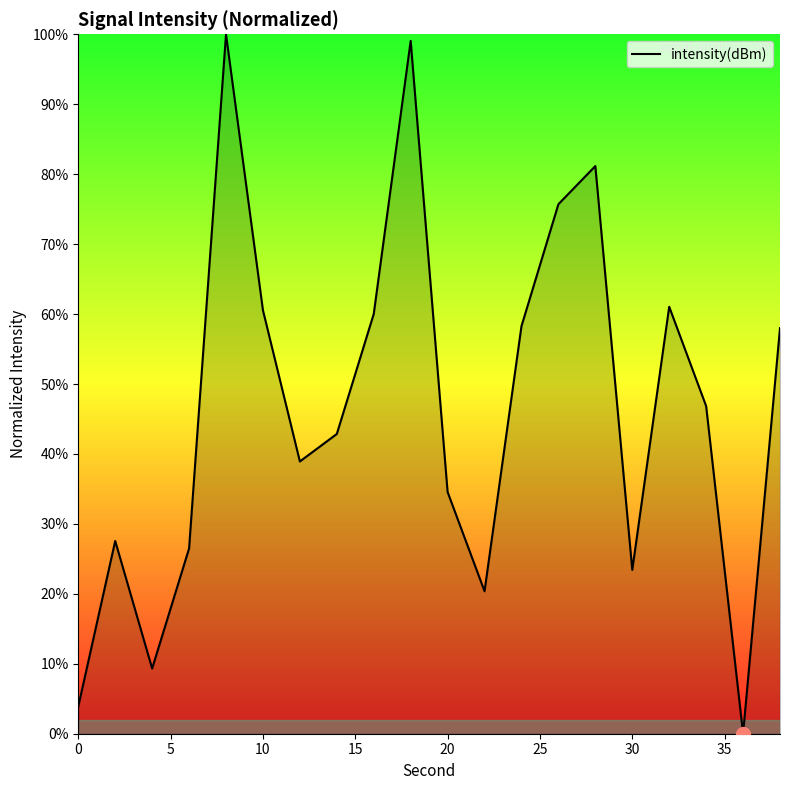

What is the maximum value shown in the chart?

100.0